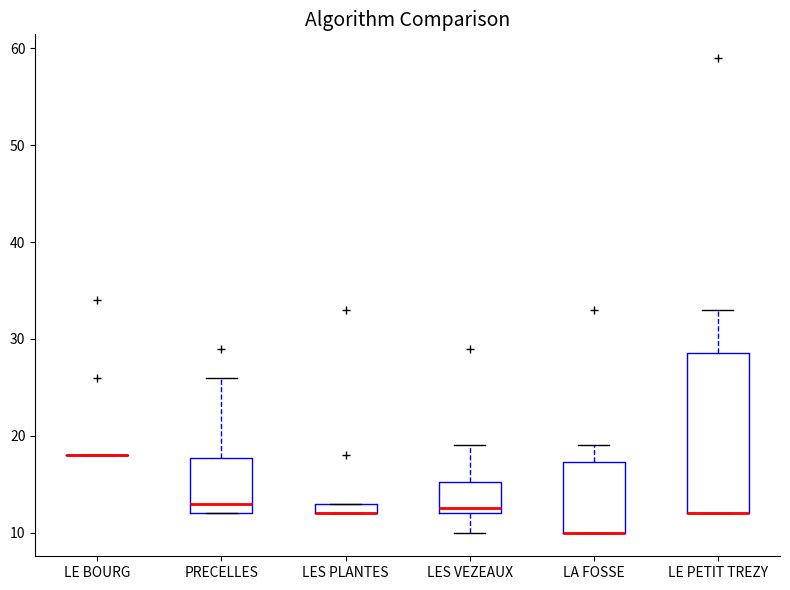

Comparing the boxes themselves (not the whiskers), which one is the tallest?

LE PETIT TREZY